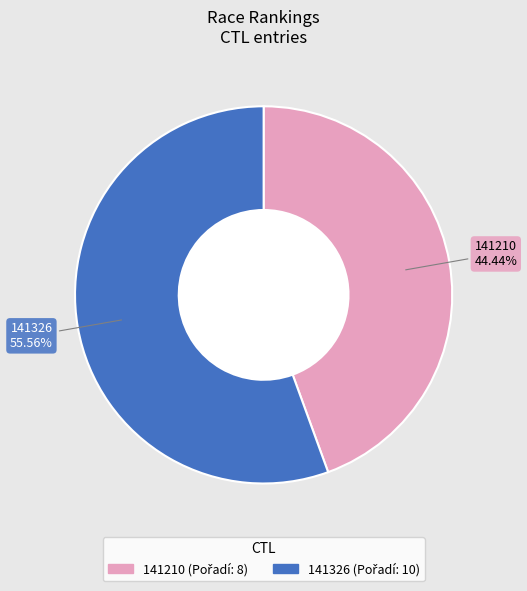

True or false: 141326 accounts for 45% of the total.

False